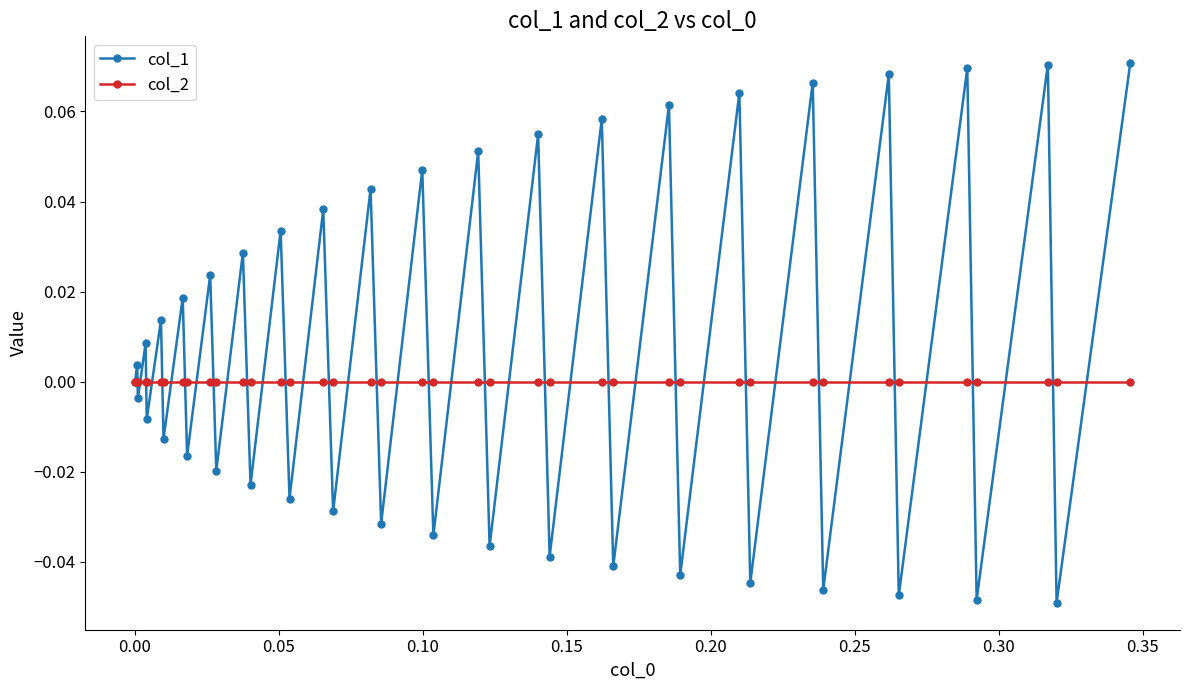

True or false: col_1 has more than 2 interior local peaks.

True